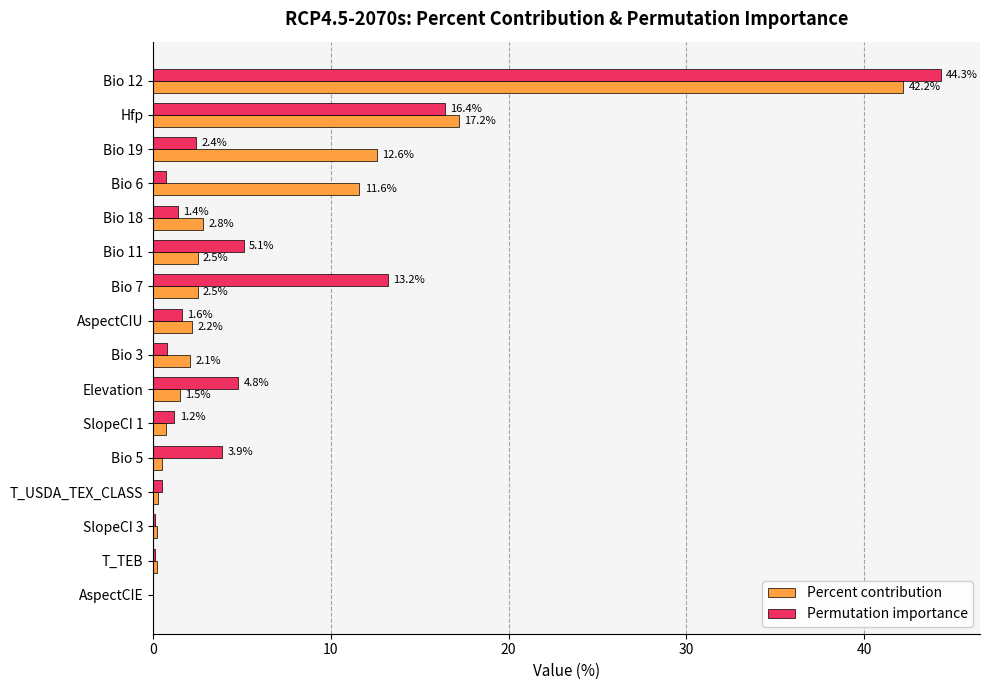

Between SlopeCI 1 and T_TEB, which series saw the biggest shift?

Permutation importance